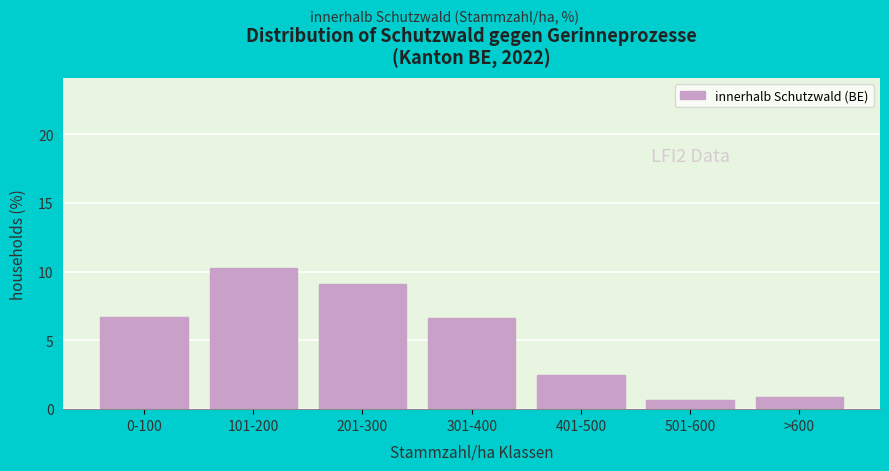

Reading left to right, what are all the values shown in this chart?

6.7	10.3	9.1	6.6	2.5	0.7	0.9